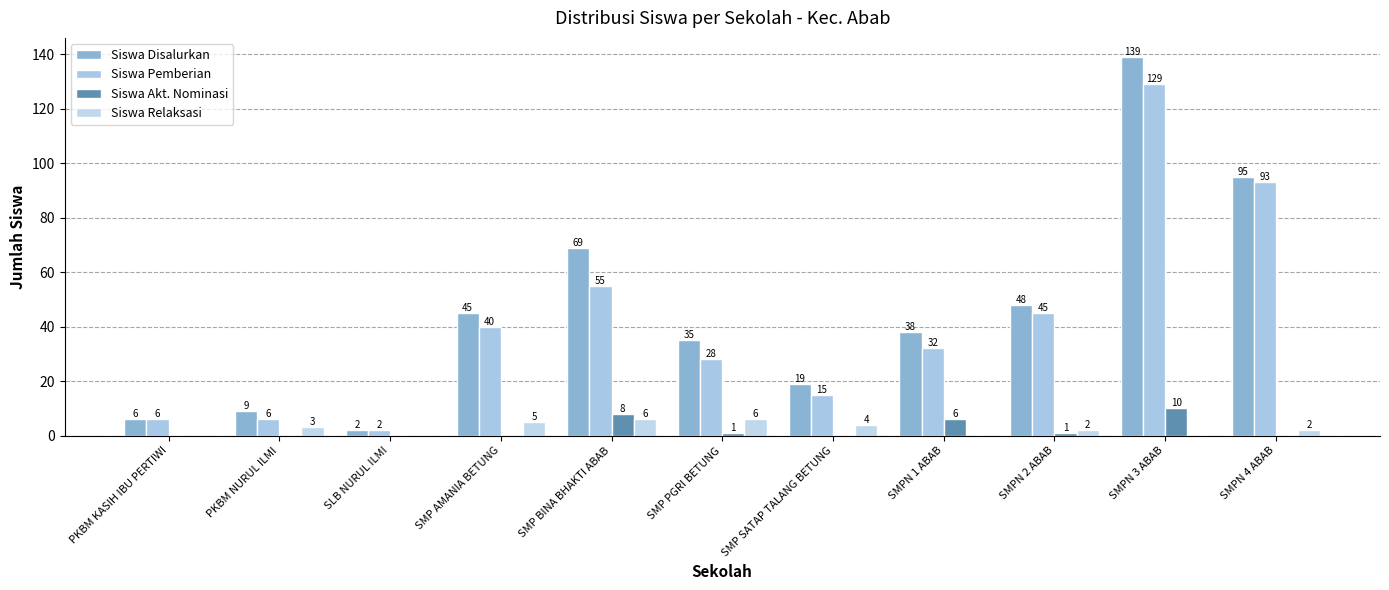

What is the spread (max minus min) of values at SMP AMANIA BETUNG?

45